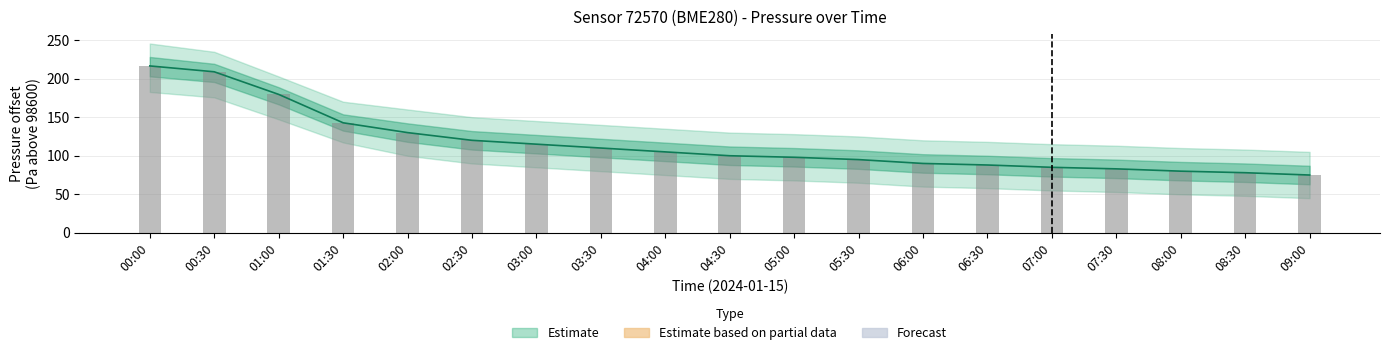

What is the difference between the Observed pressure values at 08:00 and 07:30?

3.0